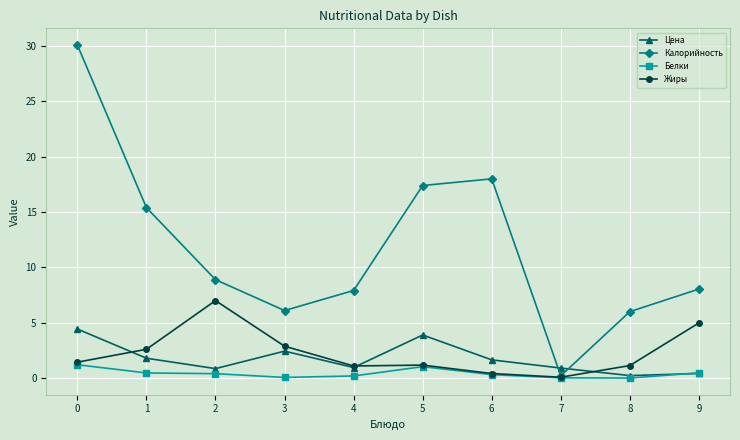

Which series has the largest range (max minus min)?

Калорийность